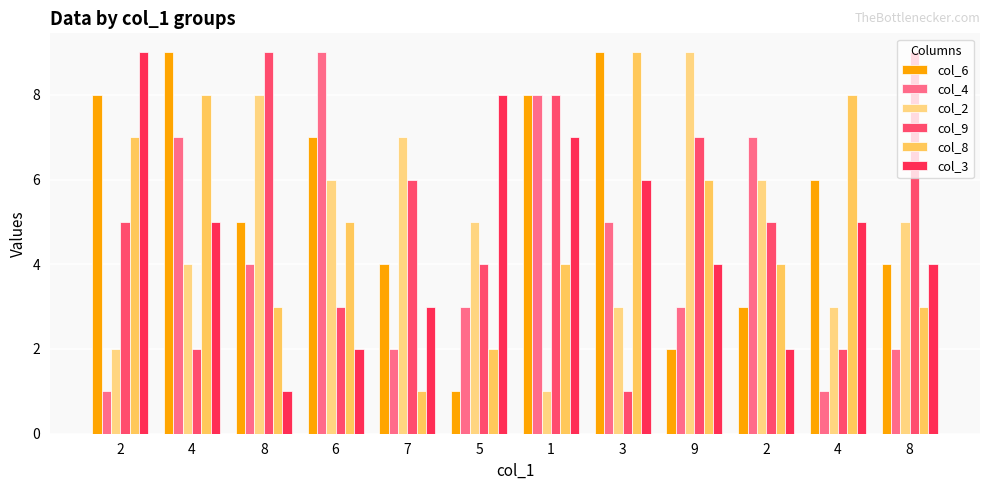

Reading right to left, what are all the values shown in this chart?

col_6: 4	6	3	2	9	8	1	4	7	5	9	8
col_4: 2	1	7	3	5	8	3	2	9	4	7	1
col_2: 5	3	6	9	3	1	5	7	6	8	4	2
col_9: 9	2	5	7	1	8	4	6	3	9	2	5
col_8: 3	8	4	6	9	4	2	1	5	3	8	7
col_3: 4	5	2	4	6	7	8	3	2	1	5	9